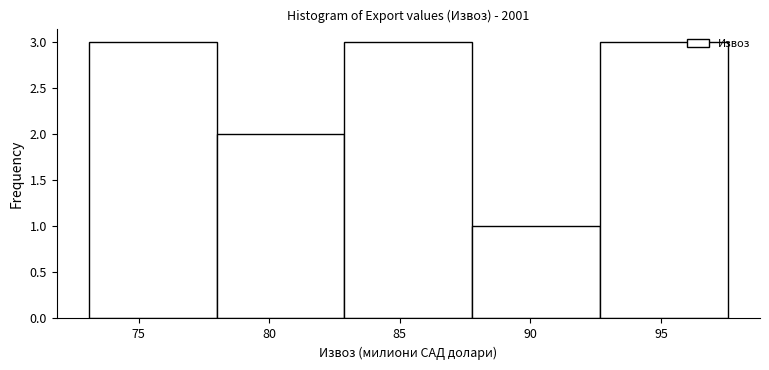

Reading left to right, transcribe this chart: for each bar, give the range it covers on the x-axis and its height. Neither the bar edges nor the heights are printed on the chart, so give them approximately, as read against the axes.

73.0 to 78.0: 3
78.0 to 83.0: 2
83.0 to 88.0: 3
88.0 to 92.5: 1
92.5 to 97.5: 3